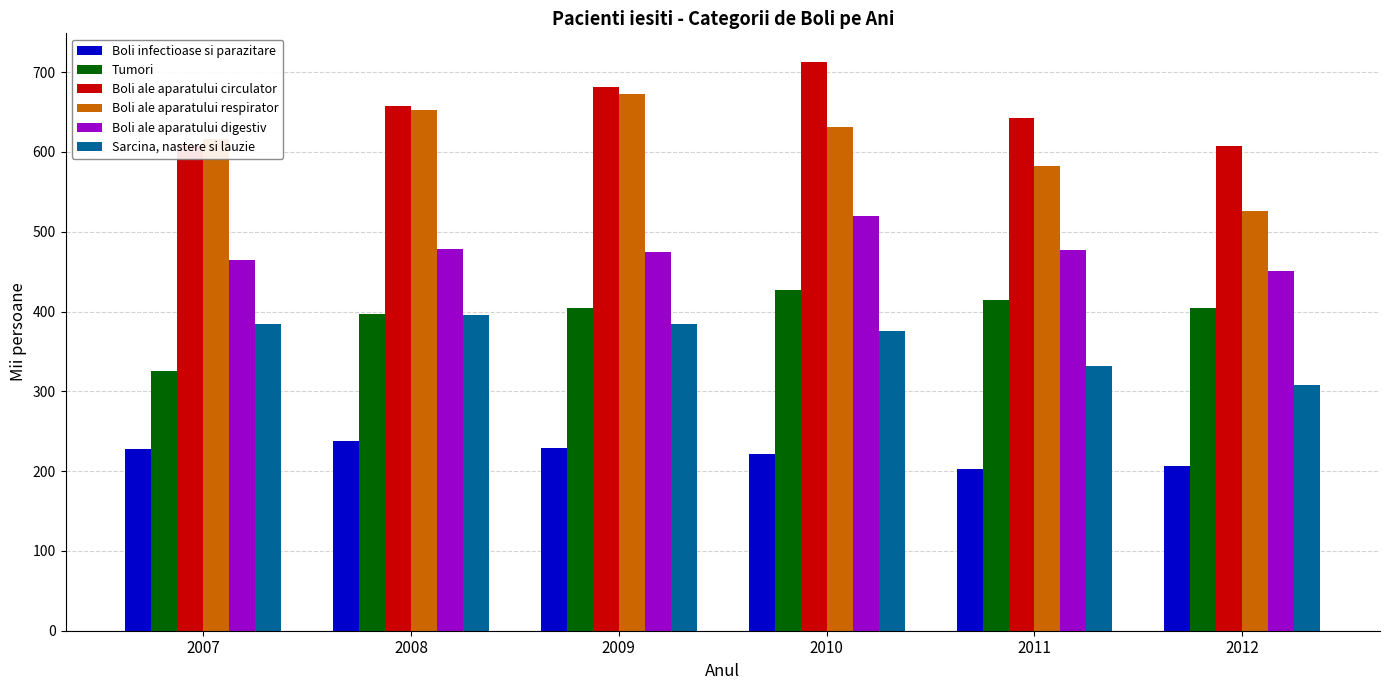

Is it true that Tumori equals 591 at 2012?

False